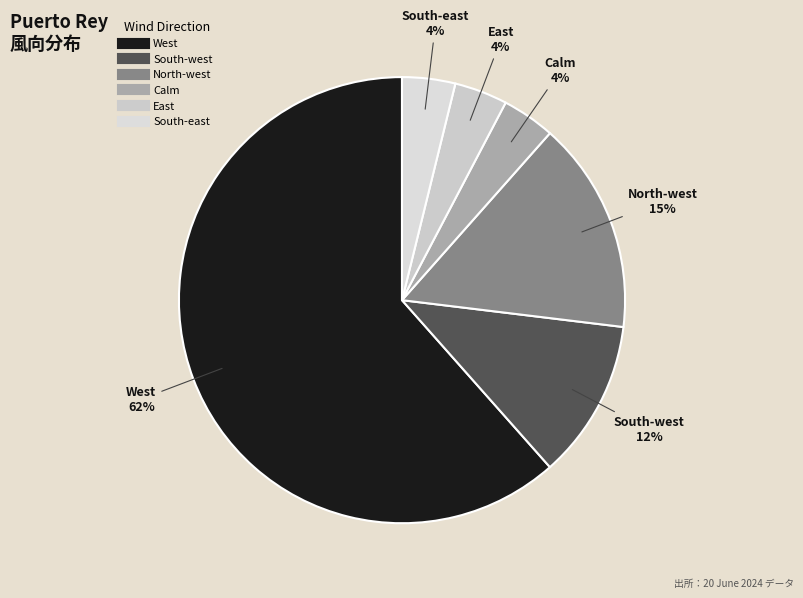

Which category has the biggest portion of the pie?

West